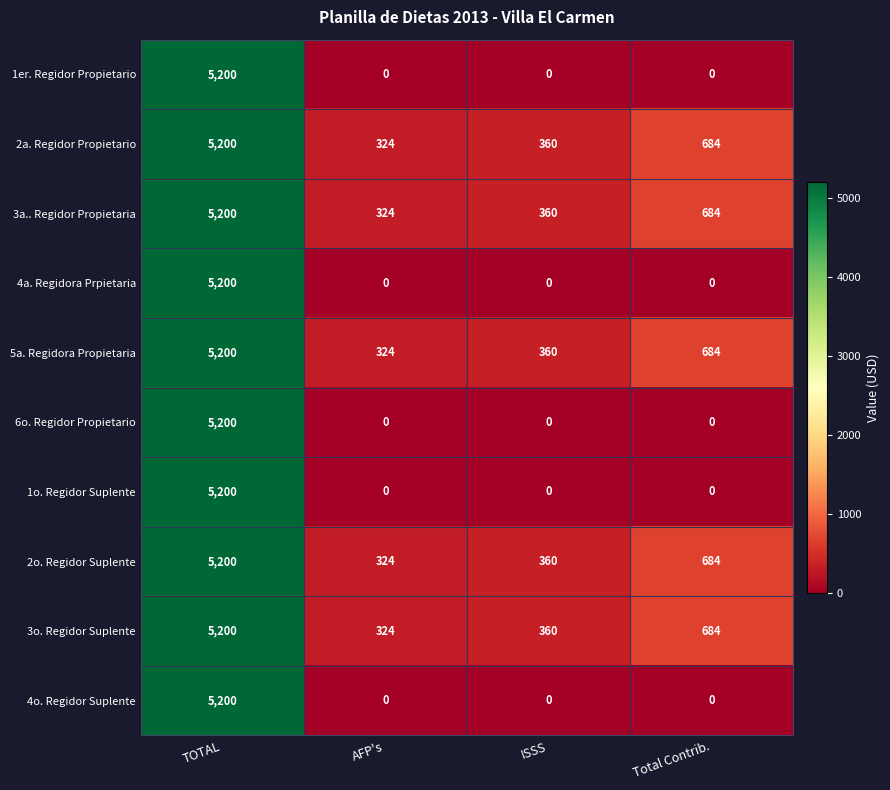

At which category does the chart reach its peak across all series?

TOTAL